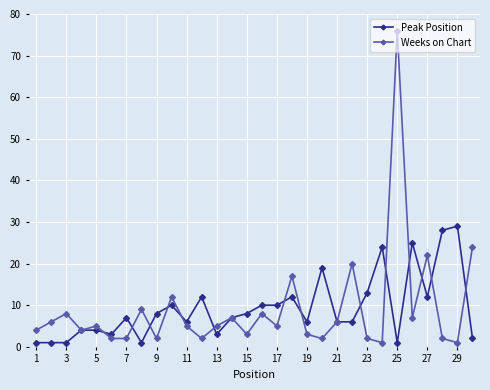

True or false: Weeks on Chart has more than 2 points higher than both neighbors.

True